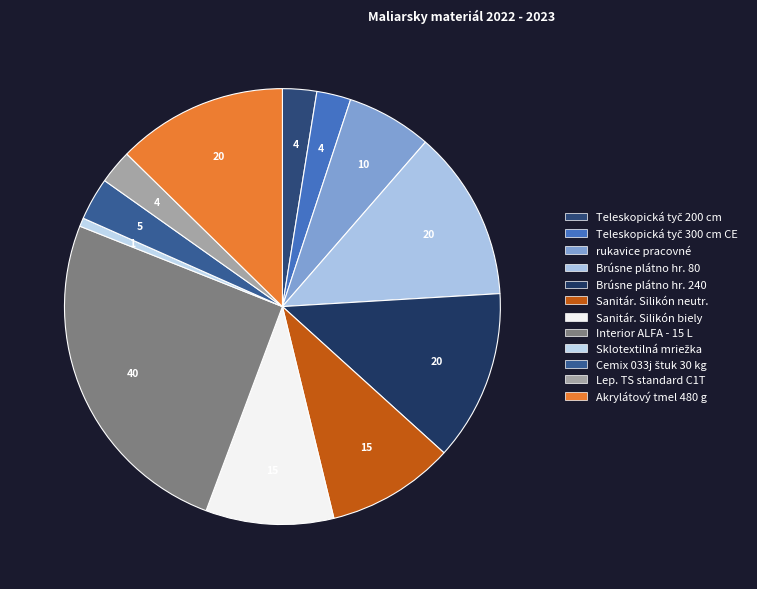

Does Sanitár. Silikón biely account for over 50% of the chart?

No